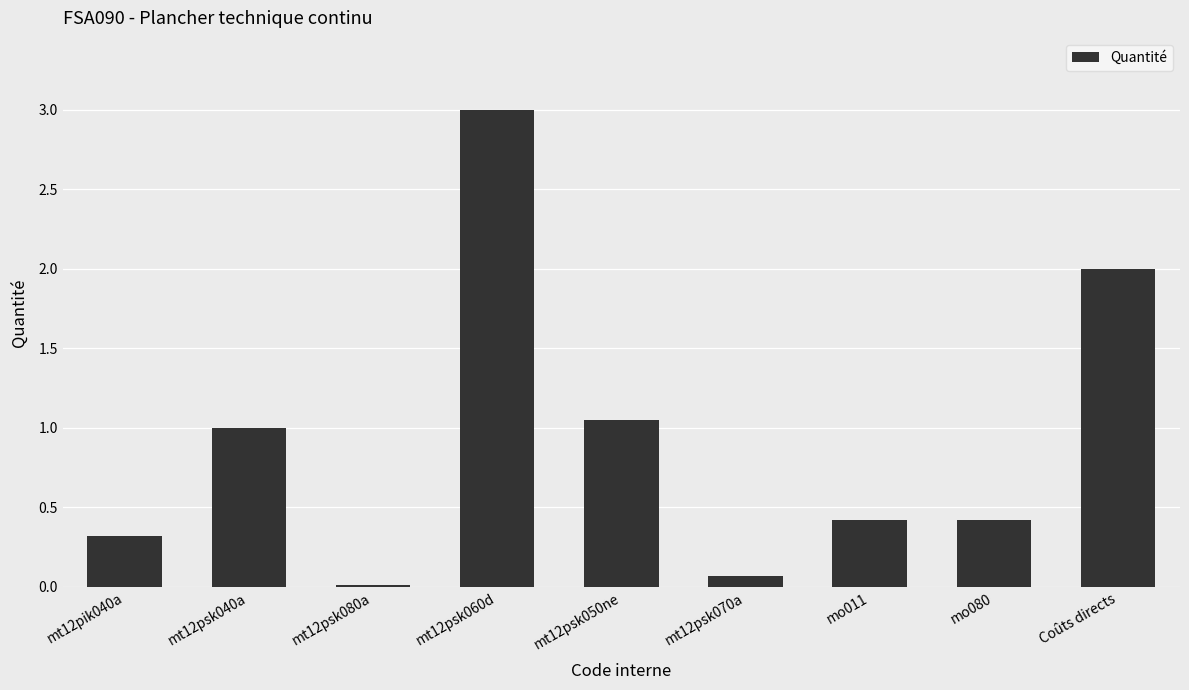

What value does the data have at mo080?

0.4